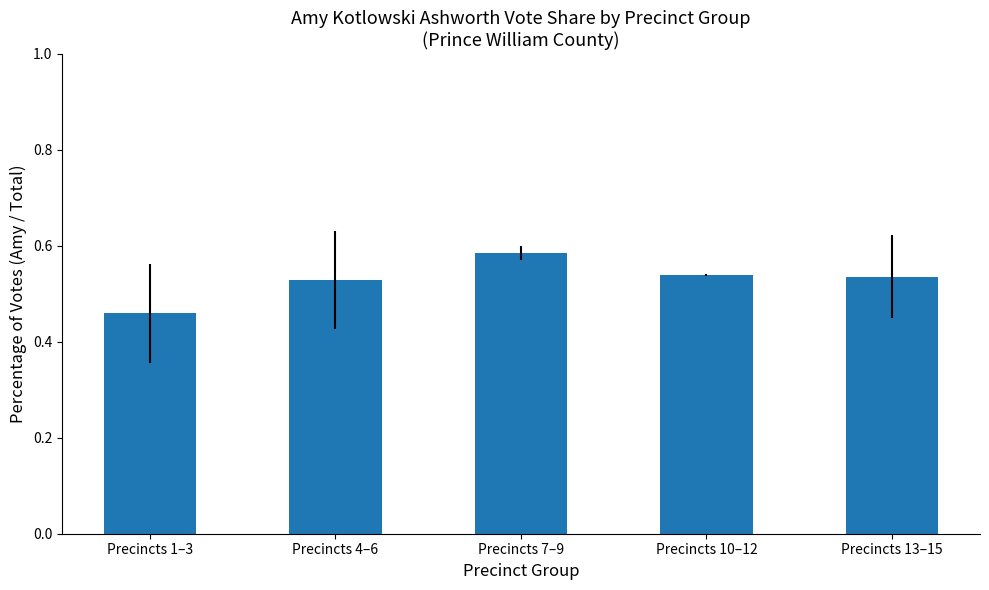

True or false: the data shows 0.3 at Precincts 4–6.

False